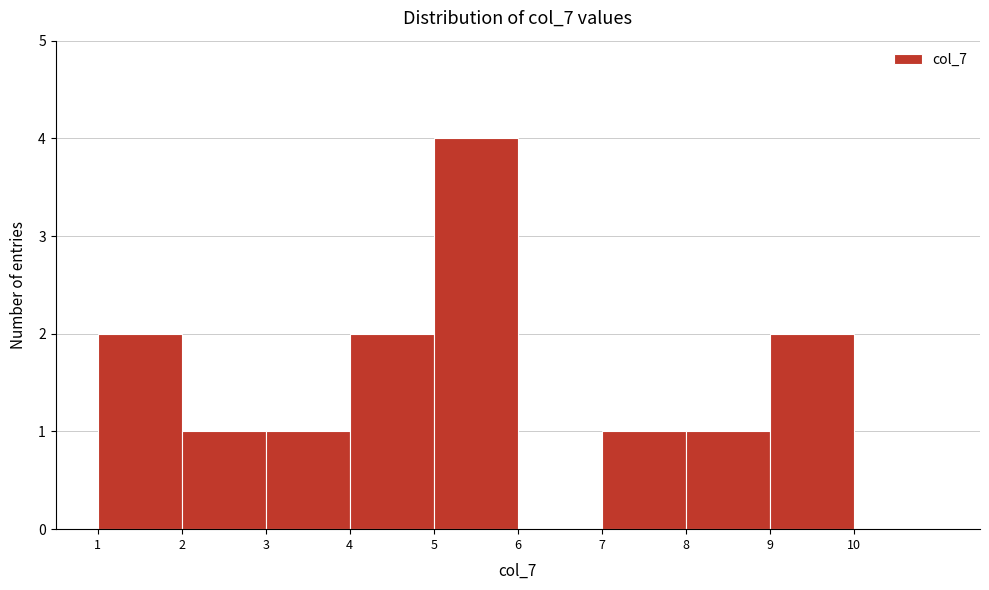

Over which range of the x-axis is the bar tallest?

5 to 6